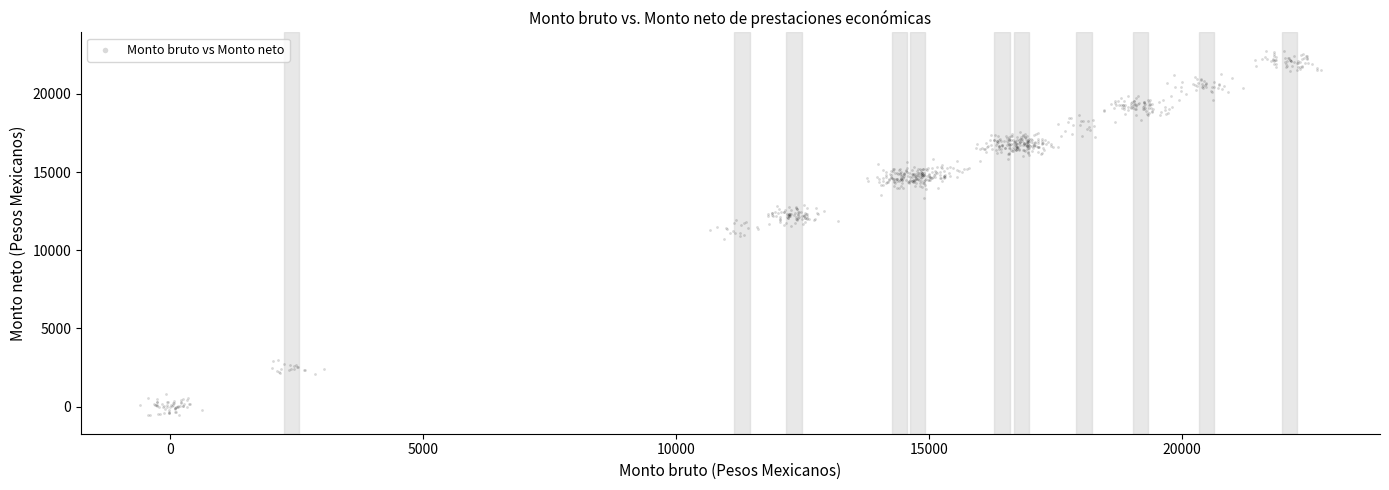

What is the range of X values (max minus min)?

23336.4